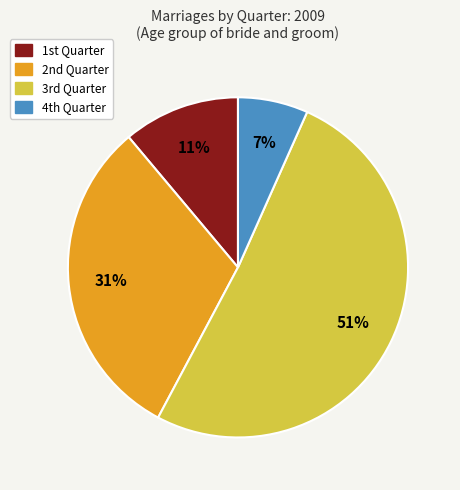

Which category has the smallest portion of the pie?

4th Quarter